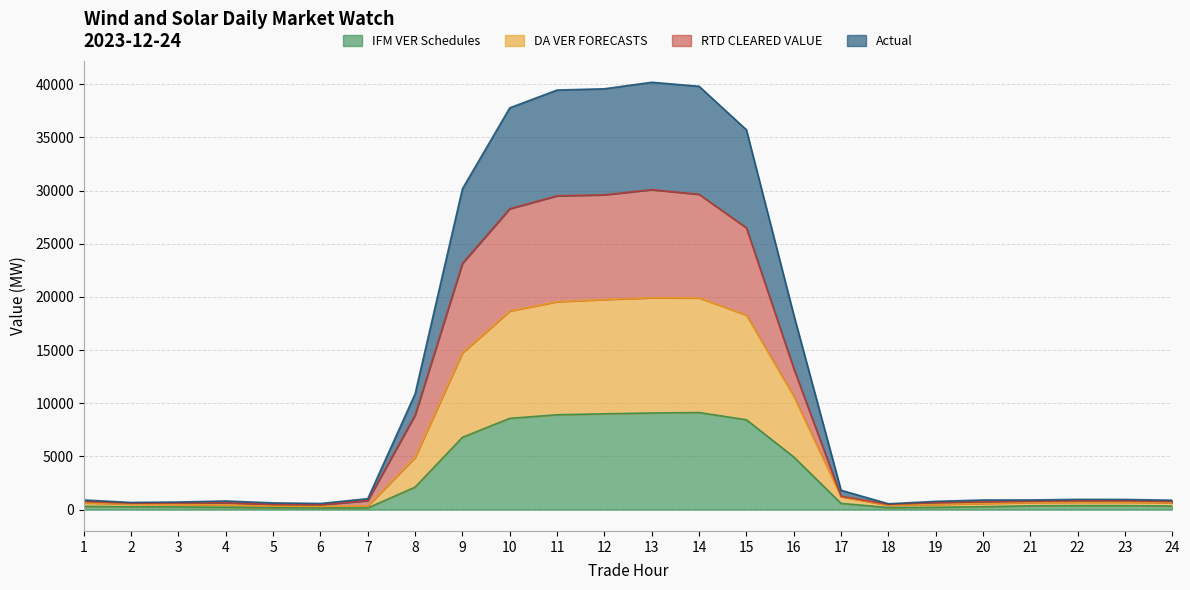

What is the sum of all IFM VER Schedules values?

71215.1